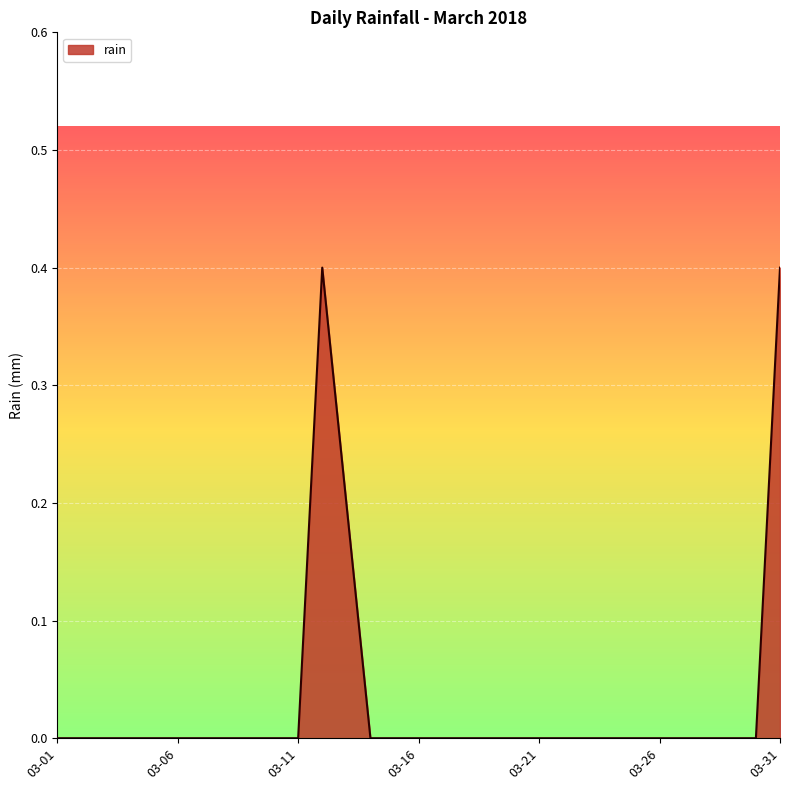

What is the maximum value shown in the chart?

0.4